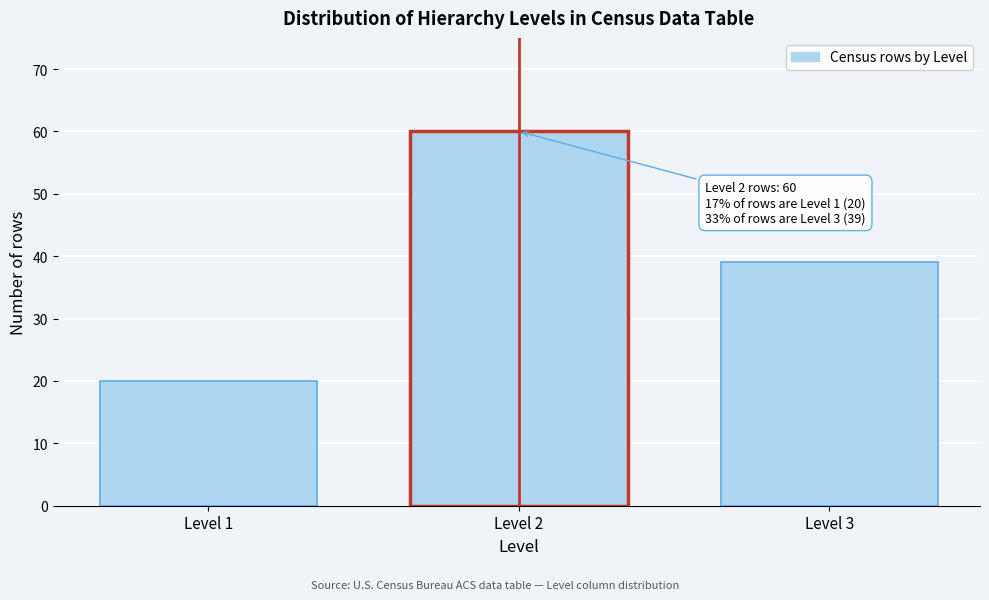

Reading right to left, transcribe all the data shown in this chart.

Level 3=39	Level 2=60	Level 1=20